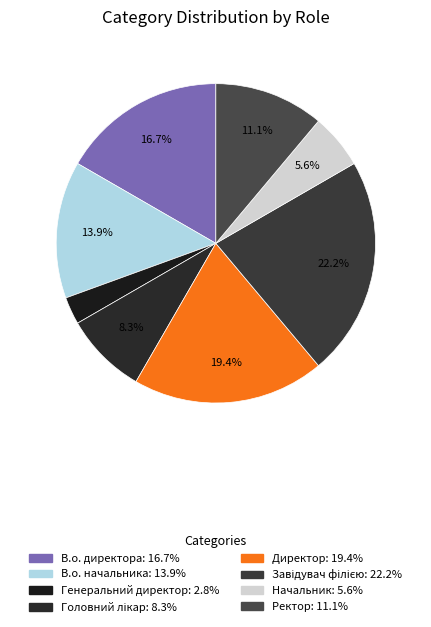

Is it true that Генеральний директор is 3% of the pie?

True